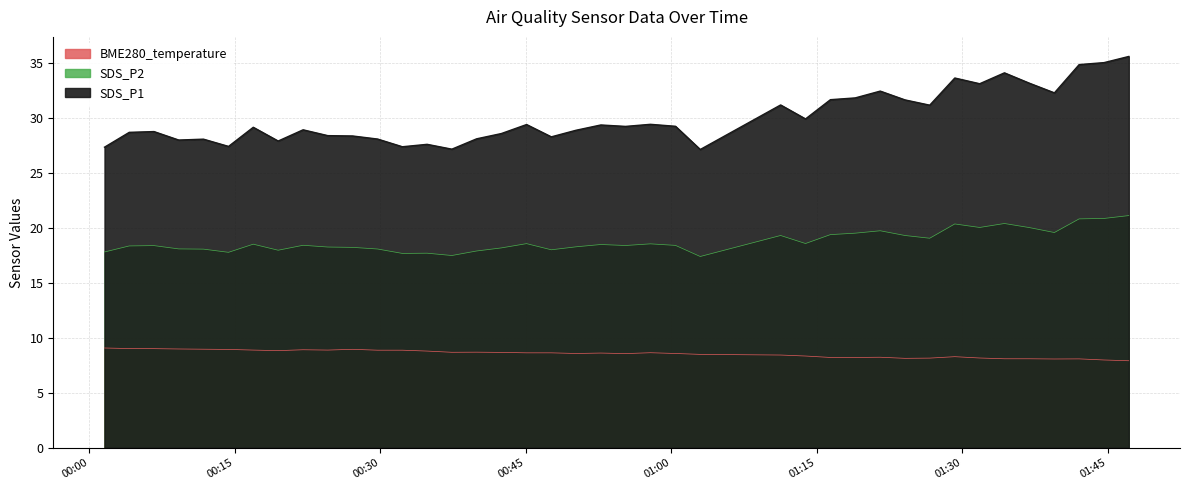

Which series has the widest spread of values?

SDS_P1